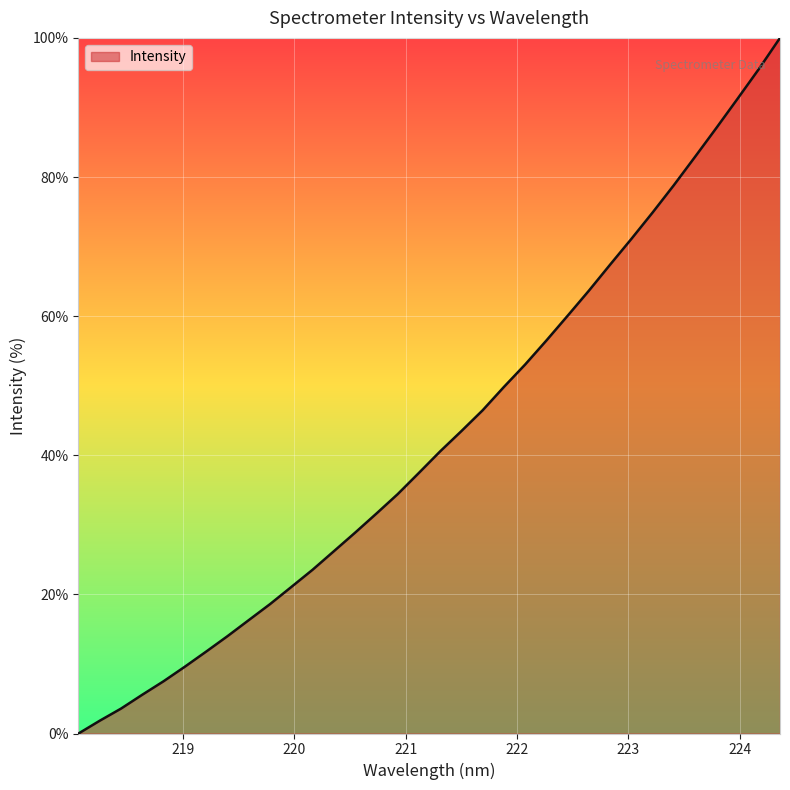

What is the difference between the maximum and minimum values?

100.0